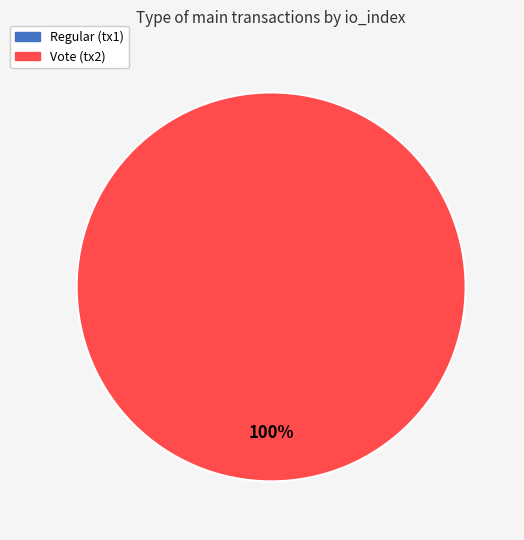

Is there a majority slice in this chart?

Yes